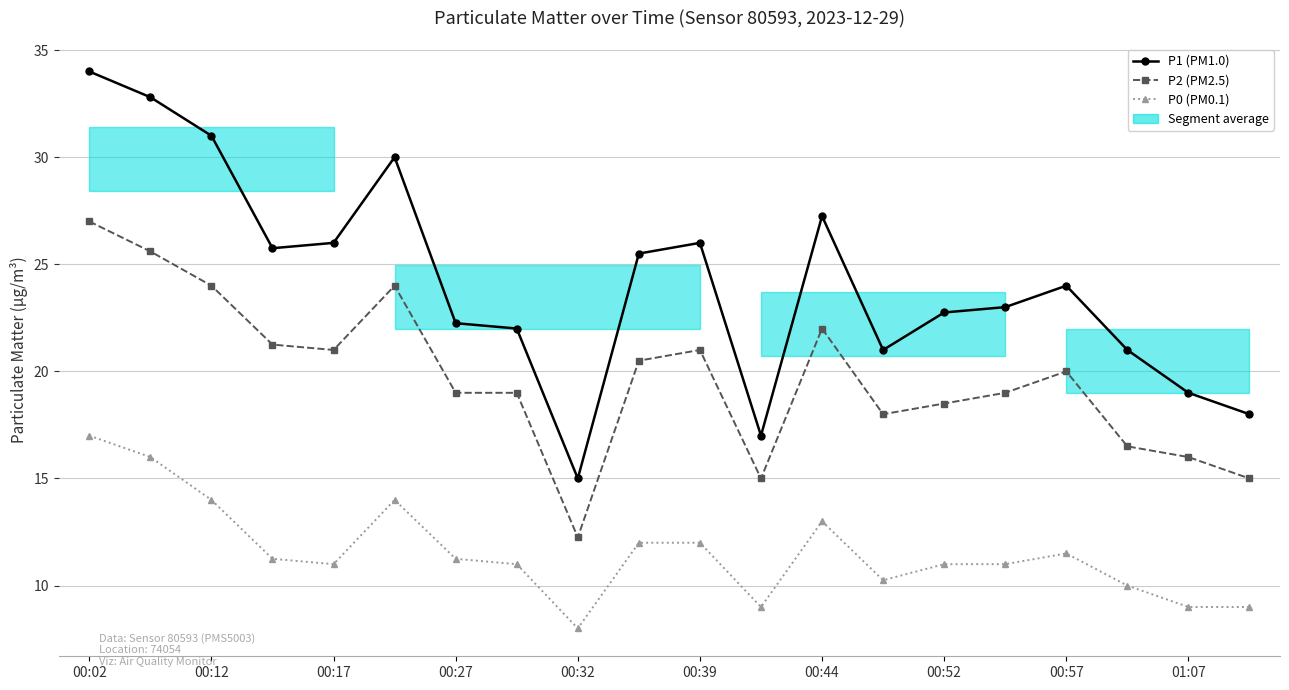

How many data points in P1 (PM1.0) are less than 24?

10